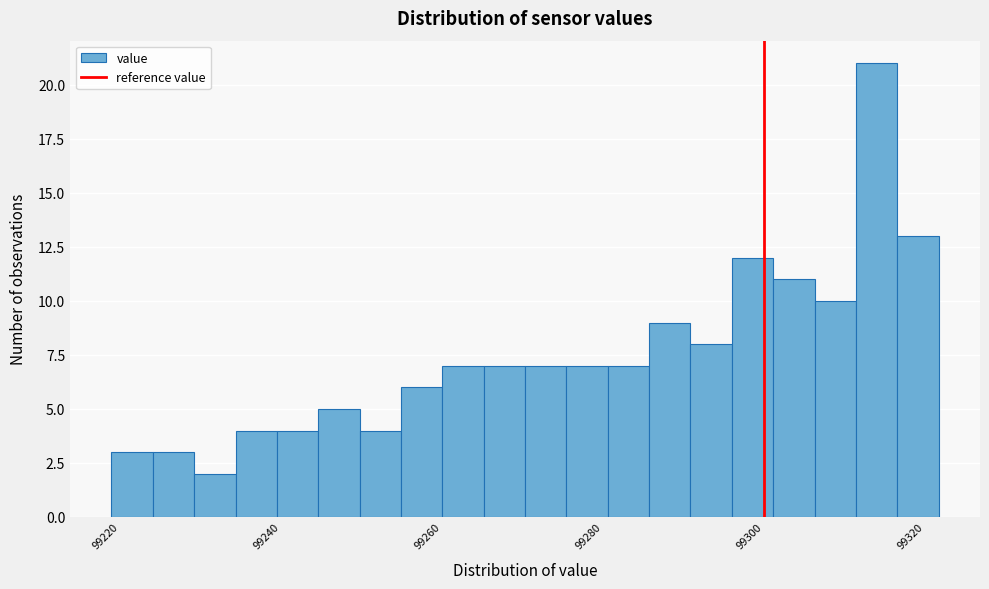

Around what value on the x-axis is the tallest bar? Give the approximate position of its centre, as read against the axis.

99314